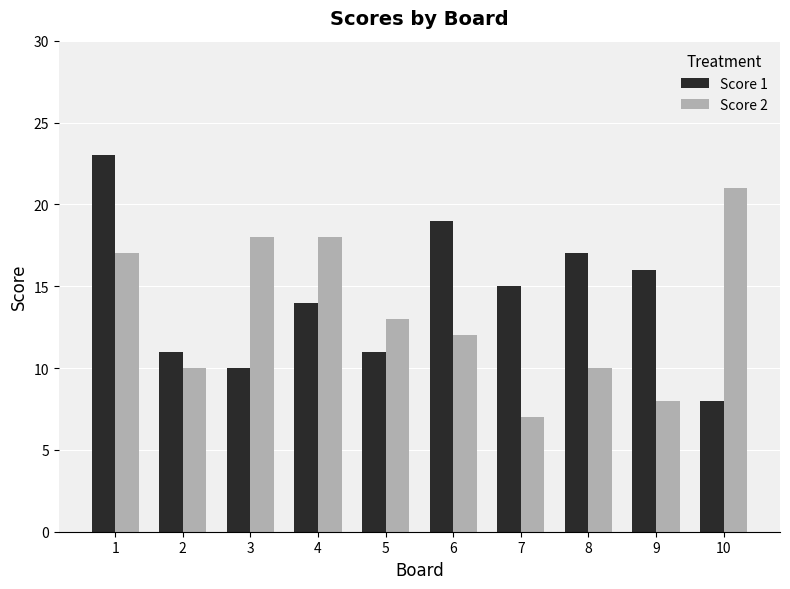

What is the value of the Score 2 bar at the 2nd from the left?

10